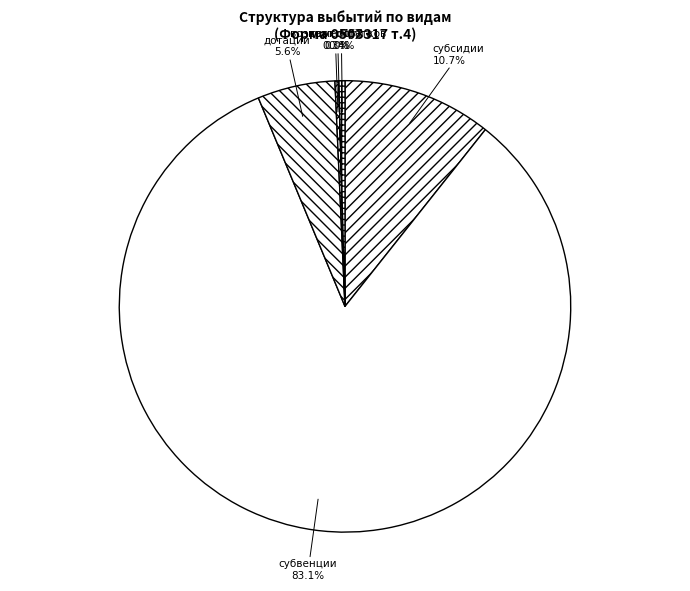

What percentage is NOT represented by гор. округа?

99.6%